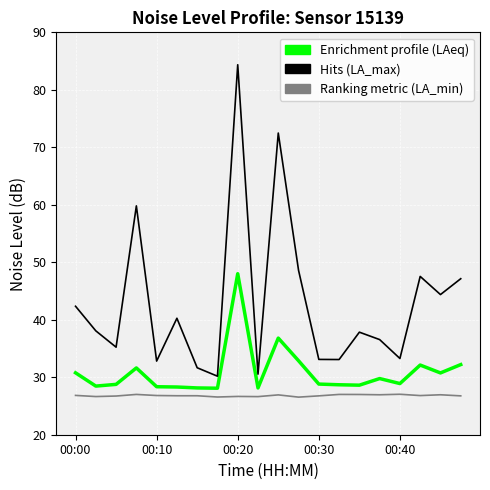

What is the minimum value shown in the chart?

26.5